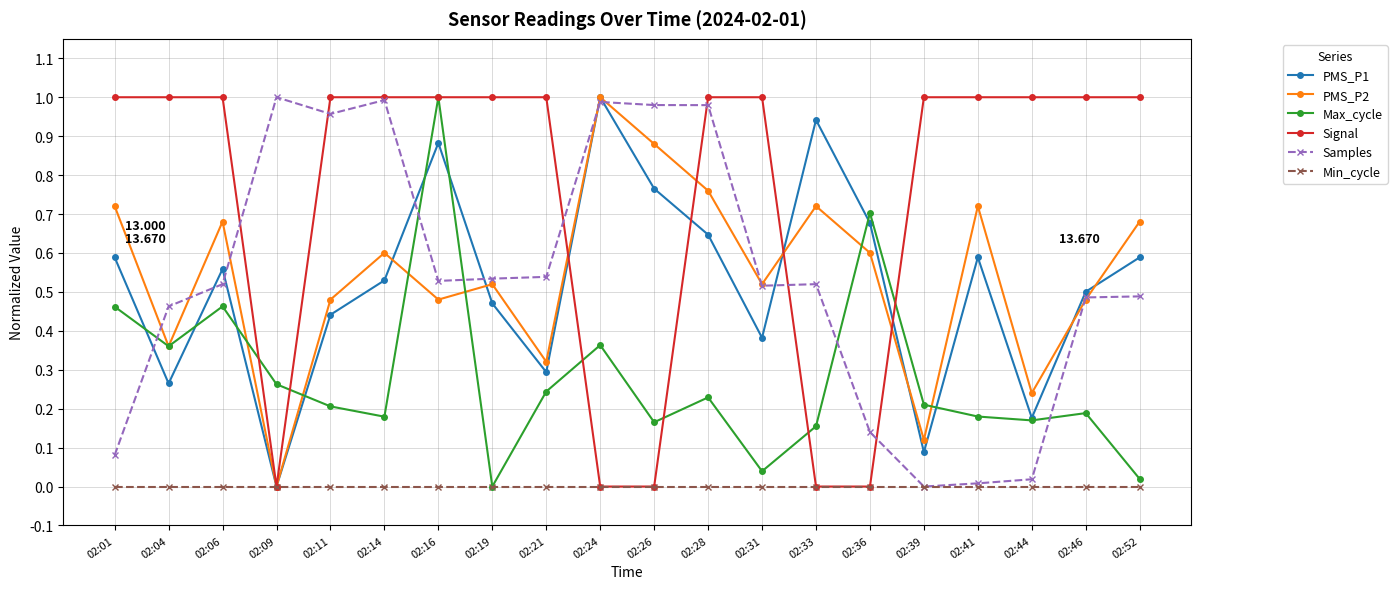

True or false: Samples and Max_cycle cross at least once.

True